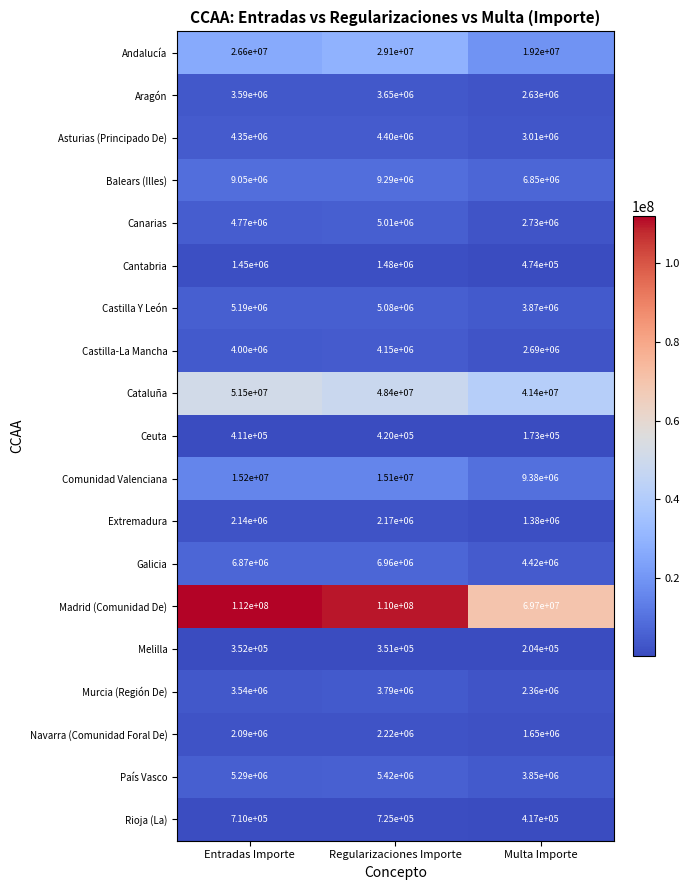

What is the minimum value shown in the chart?

173000